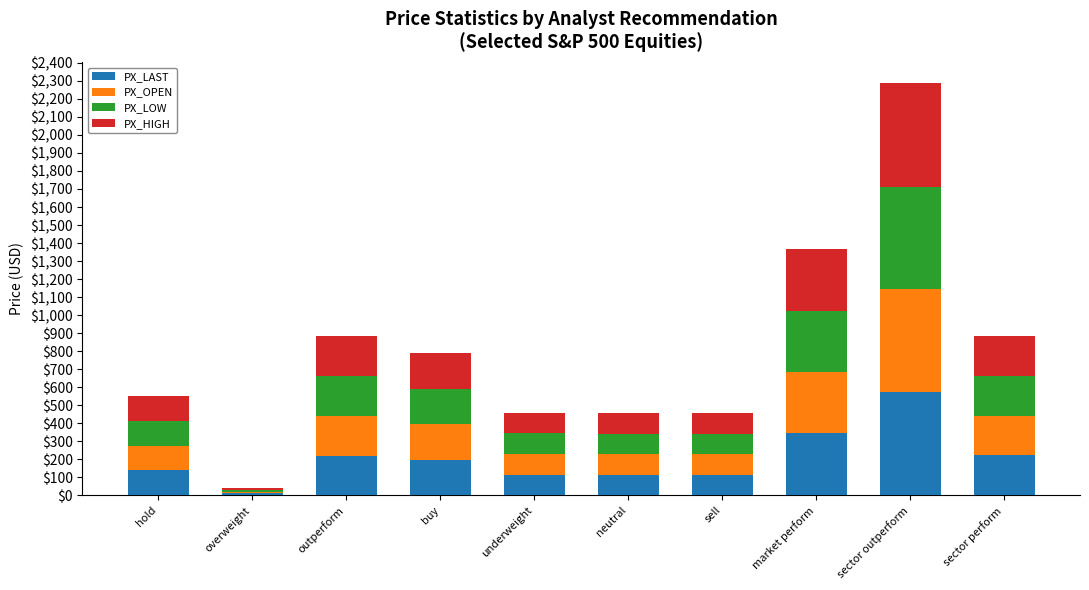

At which category is the sum across all series the highest?

sector outperform